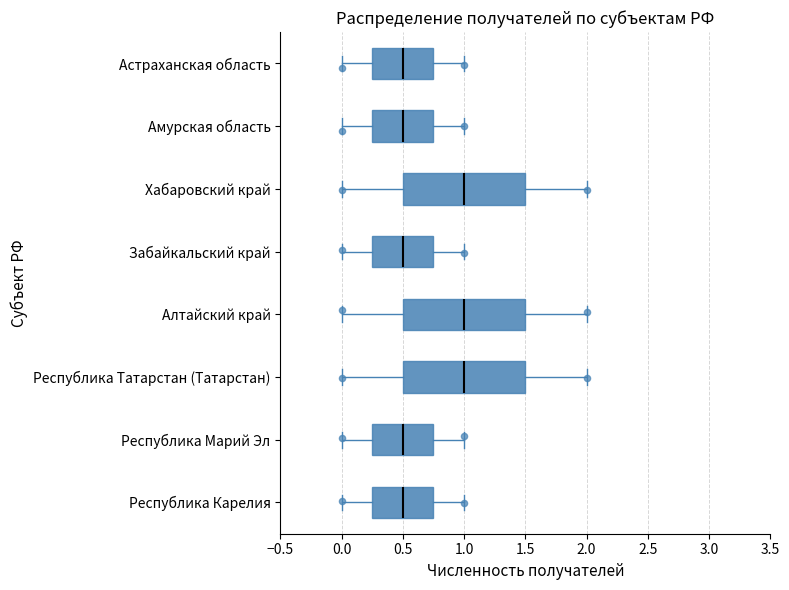

Reading bottom to top, transcribe this box plot: for each box, give where its median line is, the range the box spans, and where its two whiskers end, as read against the x-axis. The values are not printed on the chart, so give them approximately, as read against the axis.

Республика Карелия: median 0.50, box 0.25 to 0.75, whiskers 0.00 to 1.00
Республика Марий Эл: median 0.50, box 0.25 to 0.75, whiskers 0.00 to 1.00
Республика Татарстан (Татарстан): median 1.00, box 0.50 to 1.50, whiskers 0.00 to 2.00
Алтайский край: median 1.00, box 0.50 to 1.50, whiskers 0.00 to 2.00
Забайкальский край: median 0.50, box 0.25 to 0.75, whiskers 0.00 to 1.00
Хабаровский край: median 1.00, box 0.50 to 1.50, whiskers 0.00 to 2.00
Амурская область: median 0.50, box 0.25 to 0.75, whiskers 0.00 to 1.00
Астраханская область: median 0.50, box 0.25 to 0.75, whiskers 0.00 to 1.00